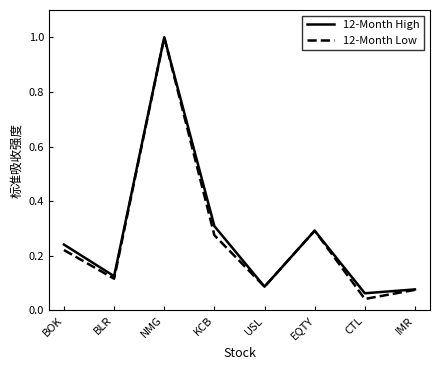

Which category has the lowest value across all series?

CTL